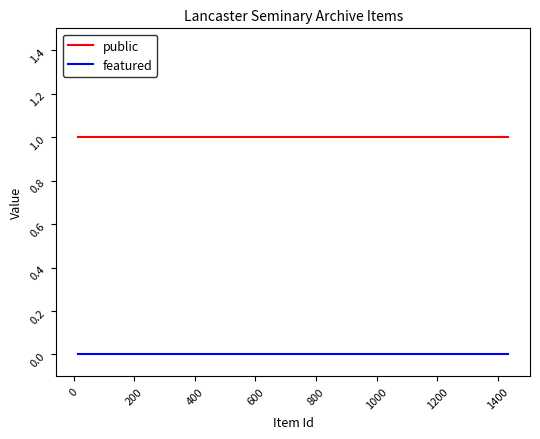

How many categories are shown in the chart?

10